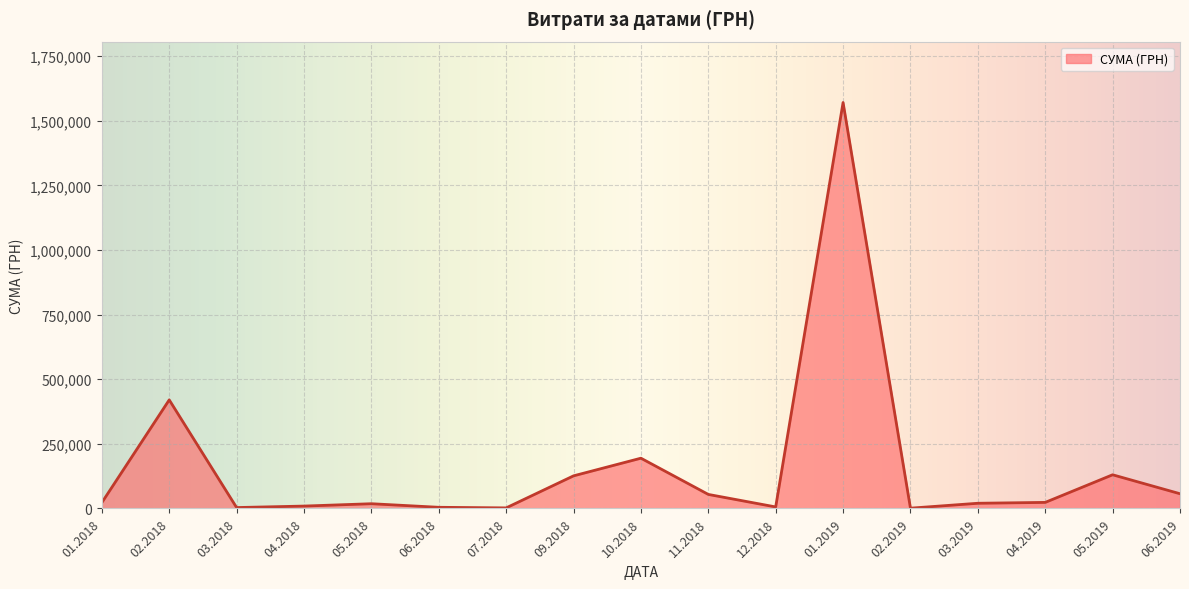

What is the difference between the maximum and minimum values?

1569728.2